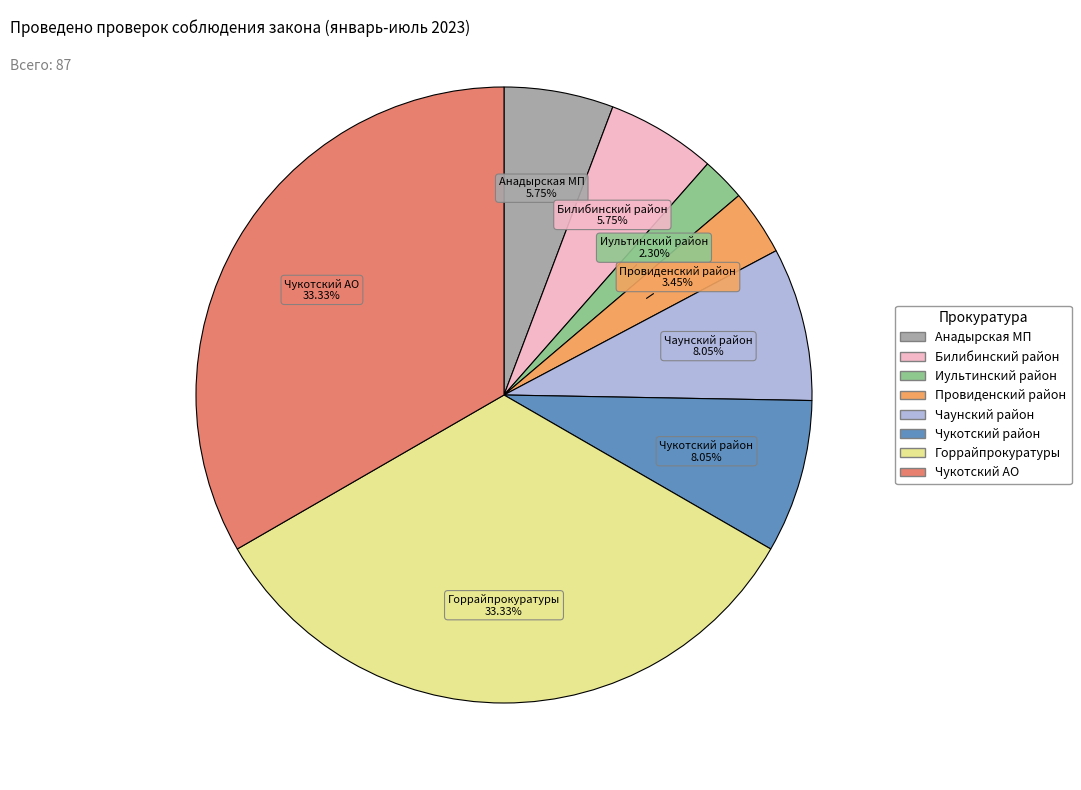

Between Провиденский район and Анадырская МП, which is larger?

Анадырская МП